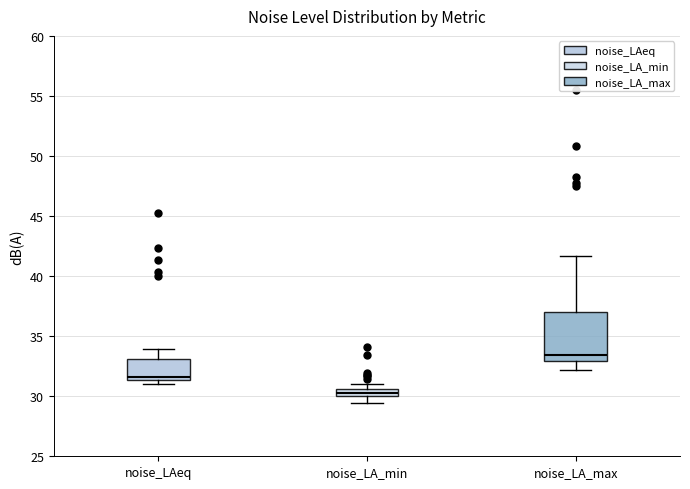

Where does the lower whisker of the box for noise_LA_min end on the y-axis? The values are not printed on the chart, so give them approximately, as read against the axis.

29.5